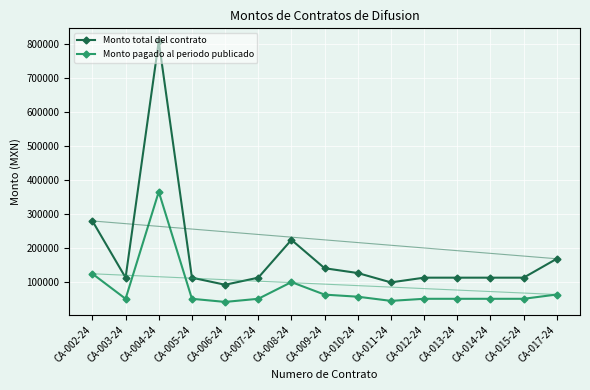

What is the maximum value for Monto pagado al periodo publicado?

364446